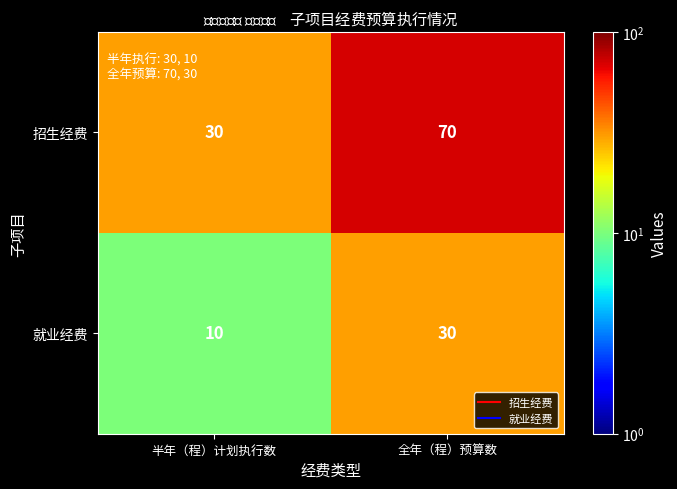

What is the difference between the maximum and minimum values in the 招生经费 series?

40